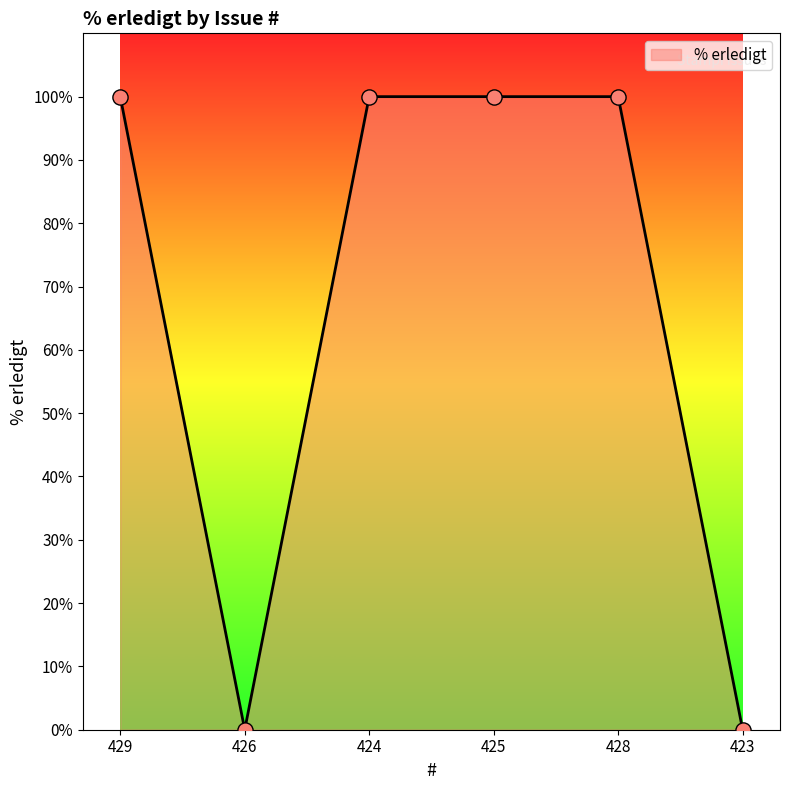

Between 429 and 426, which is larger?

429